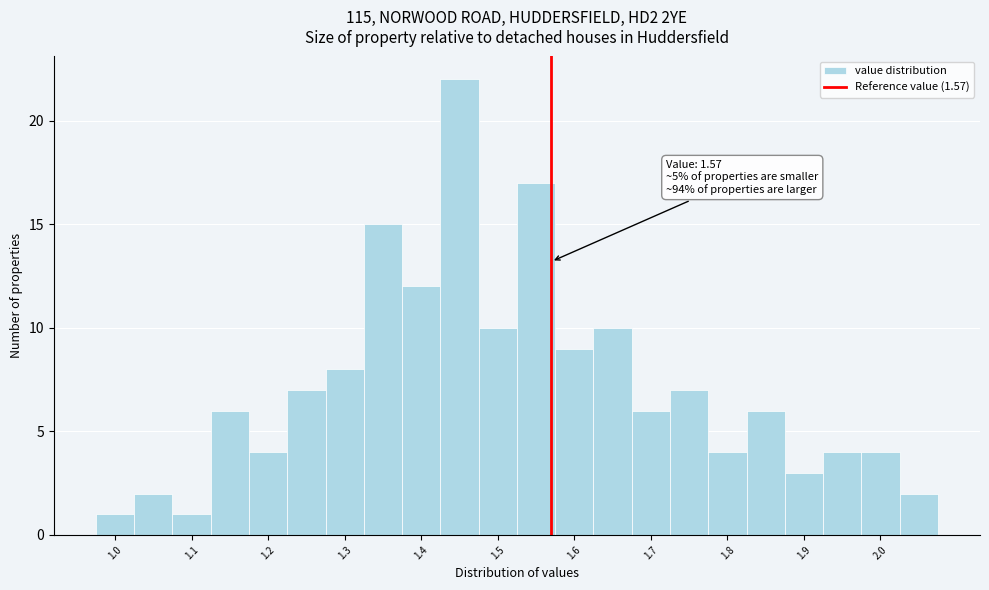

Over which range of the x-axis is the bar tallest?

1.425 to 1.475